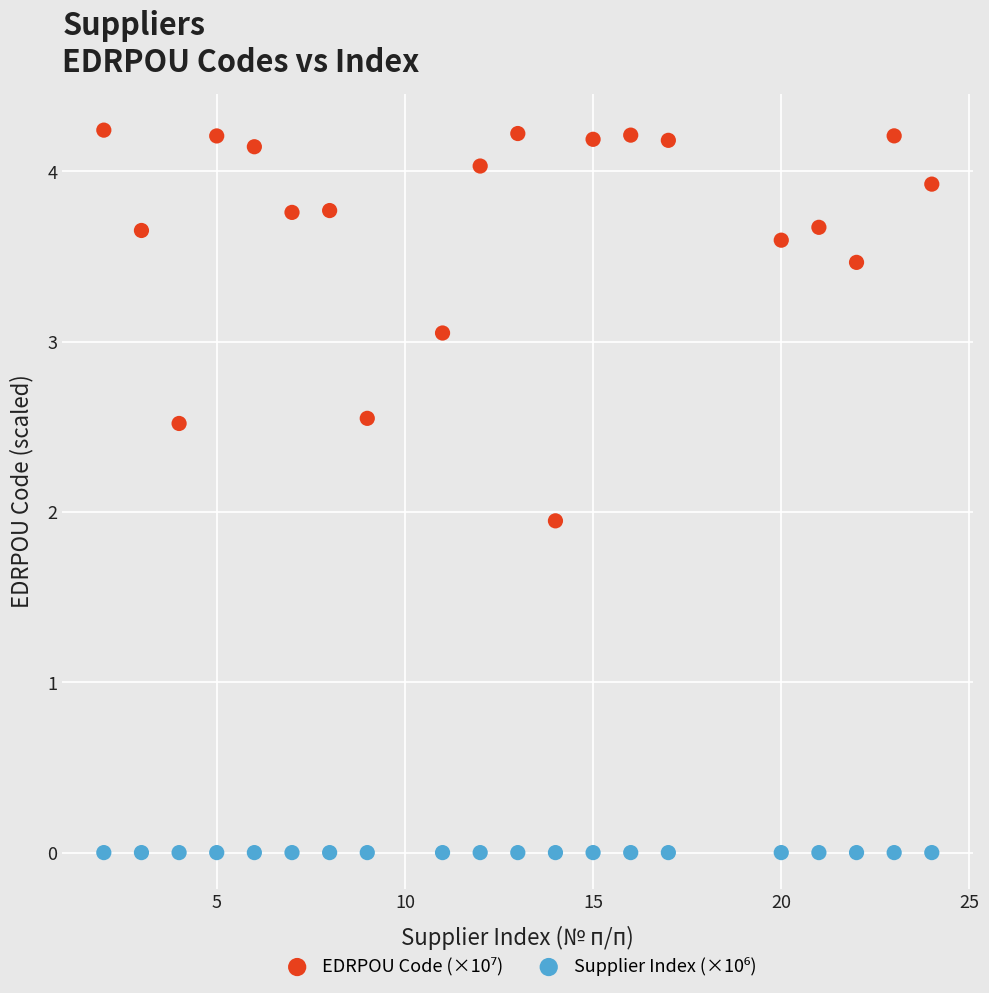

Across all data points, what is the range of X values (max minus min)?

22.0